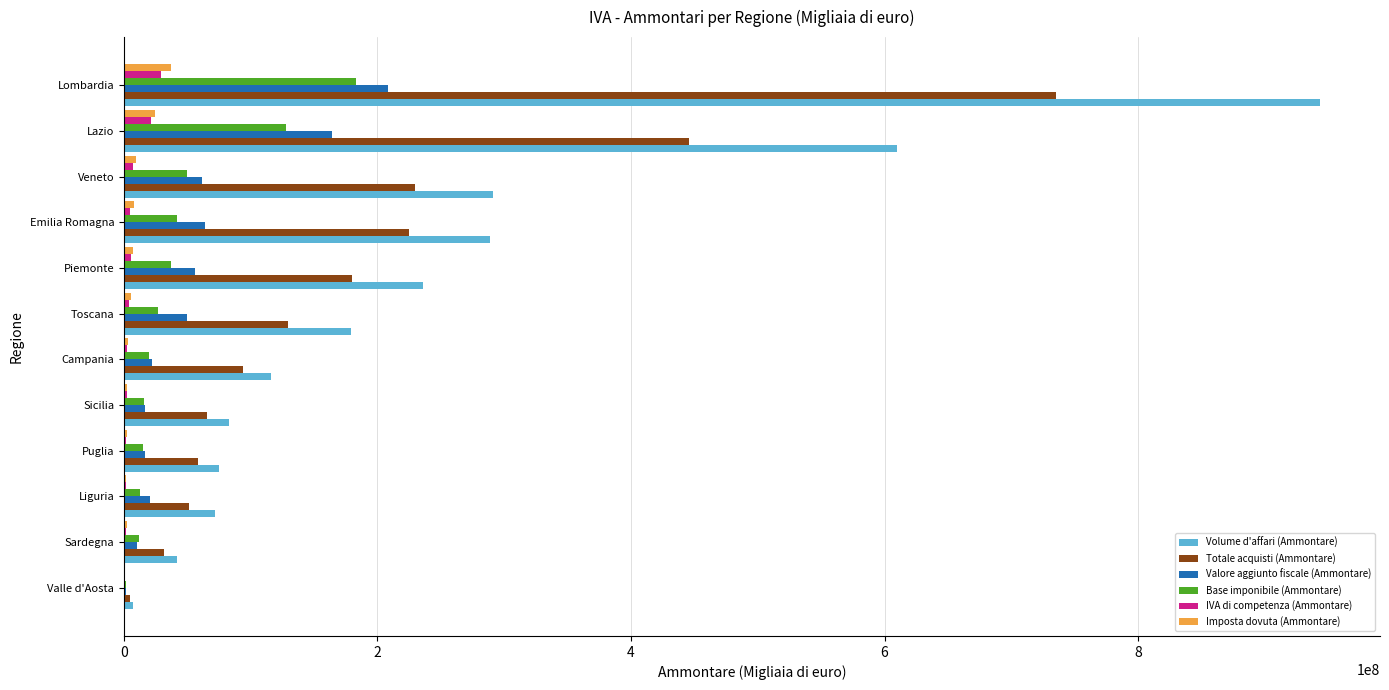

At which label is Volume d'affari (Ammontare) closest to 475257786?

Lazio